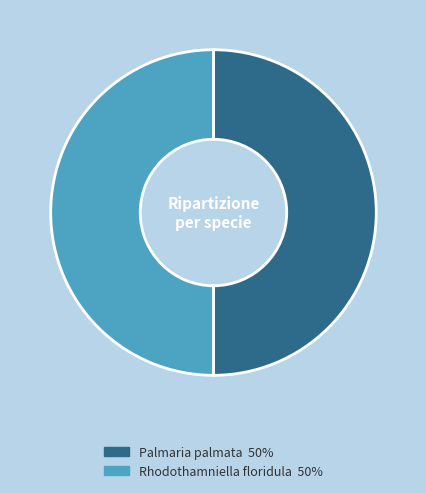

Combined, do Rhodothamniella floridula 50% and Palmaria palmata 50% account for over 50%?

Yes